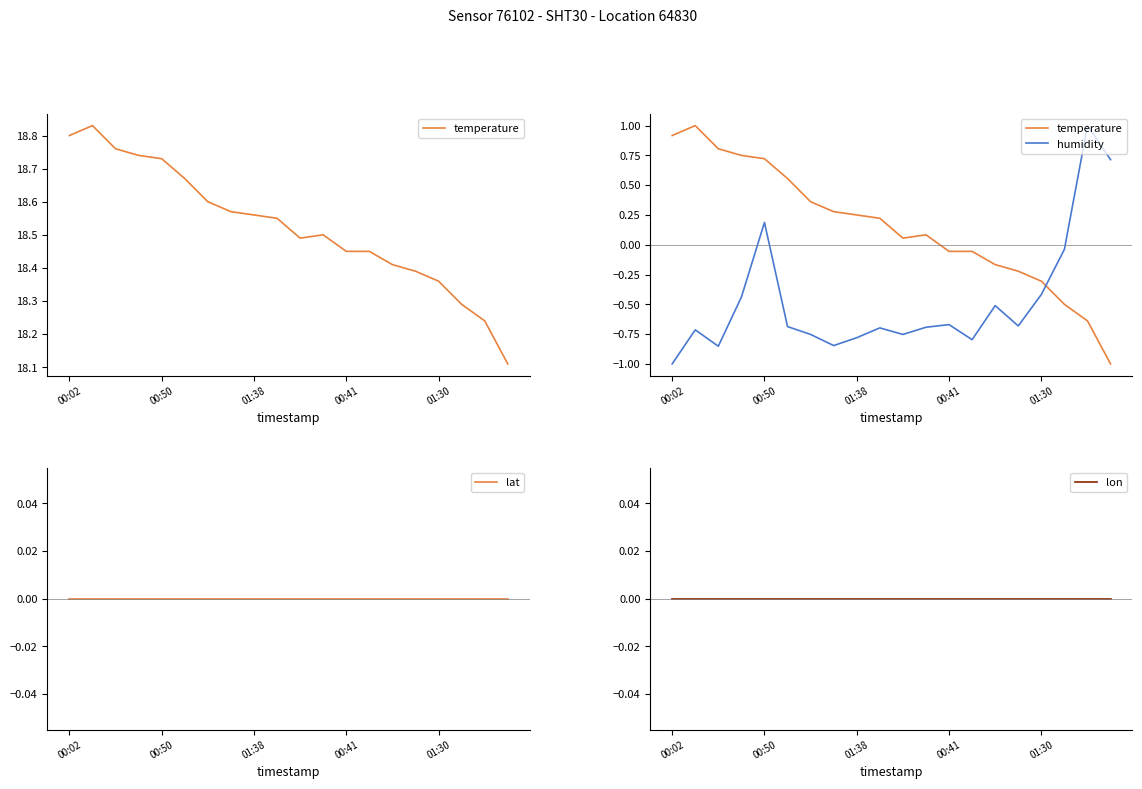

What is the total value across all series at 10?

-0.7